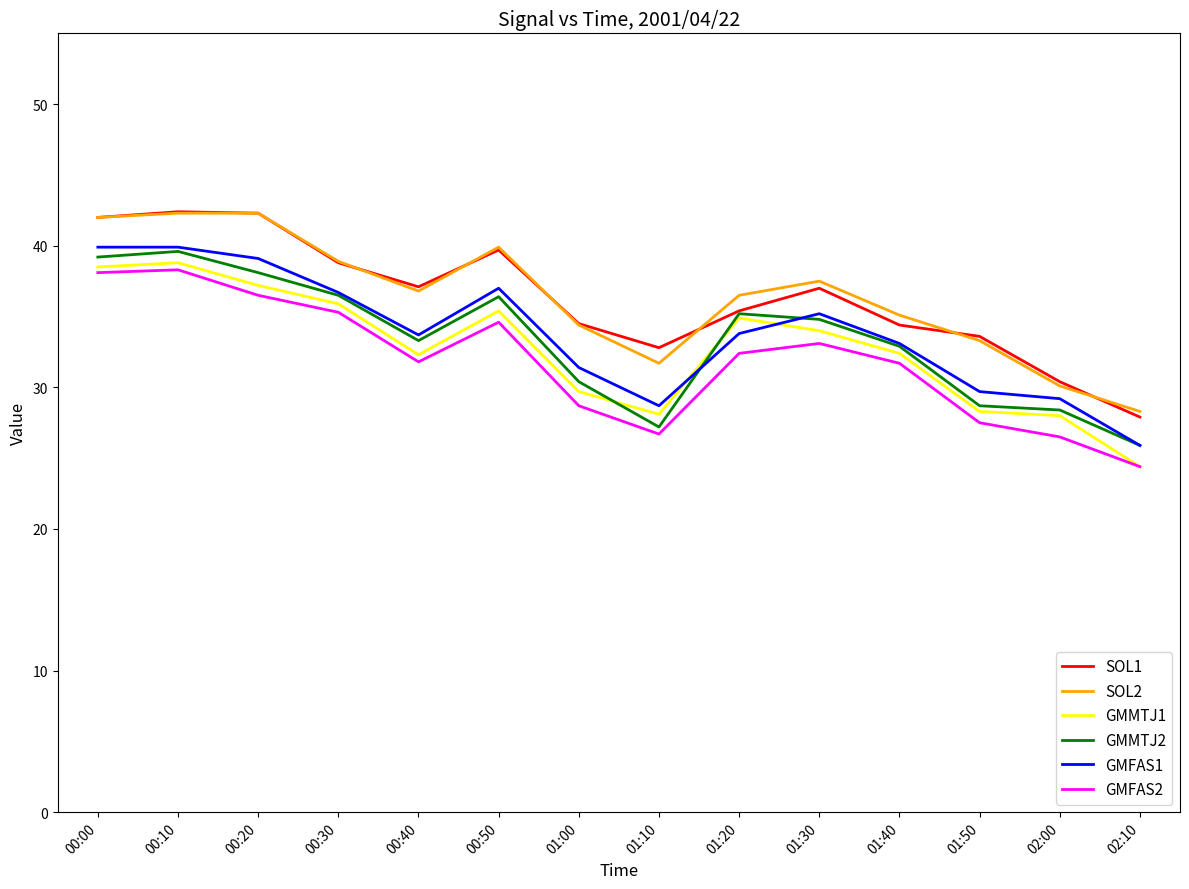

True or false: GMFAS1 and GMMTJ2 intersect in this chart.

True